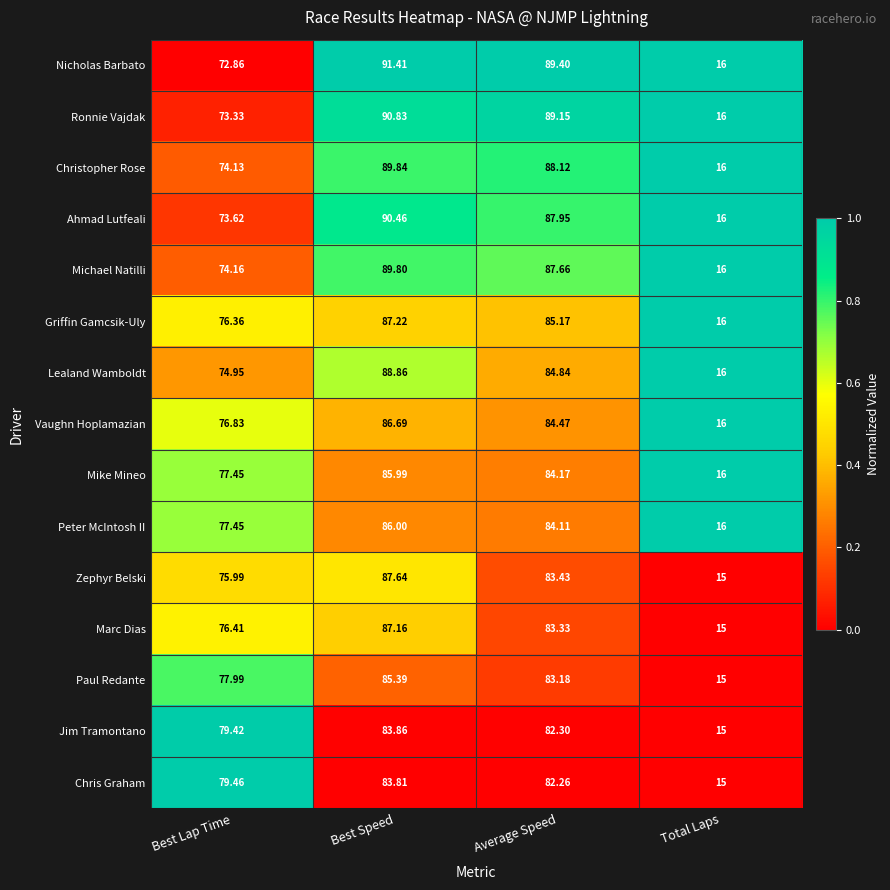

How many data points does each series have?

4